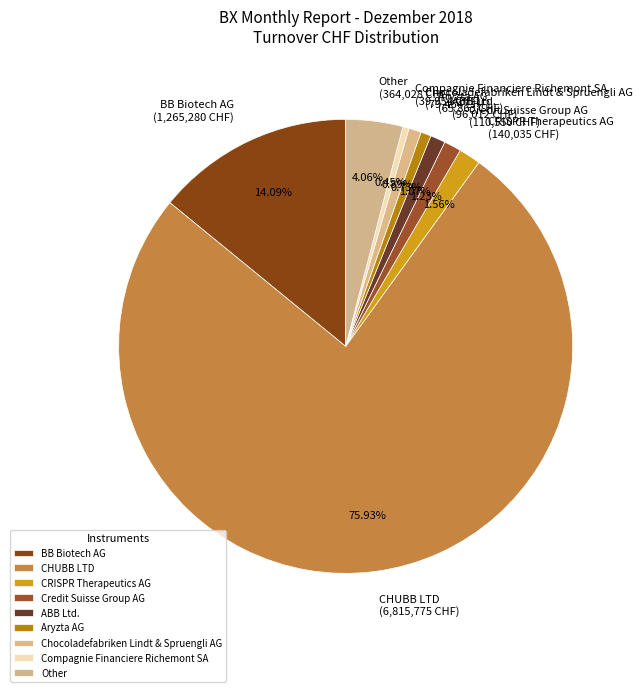

What is the majority slice?

CHUBB LTD